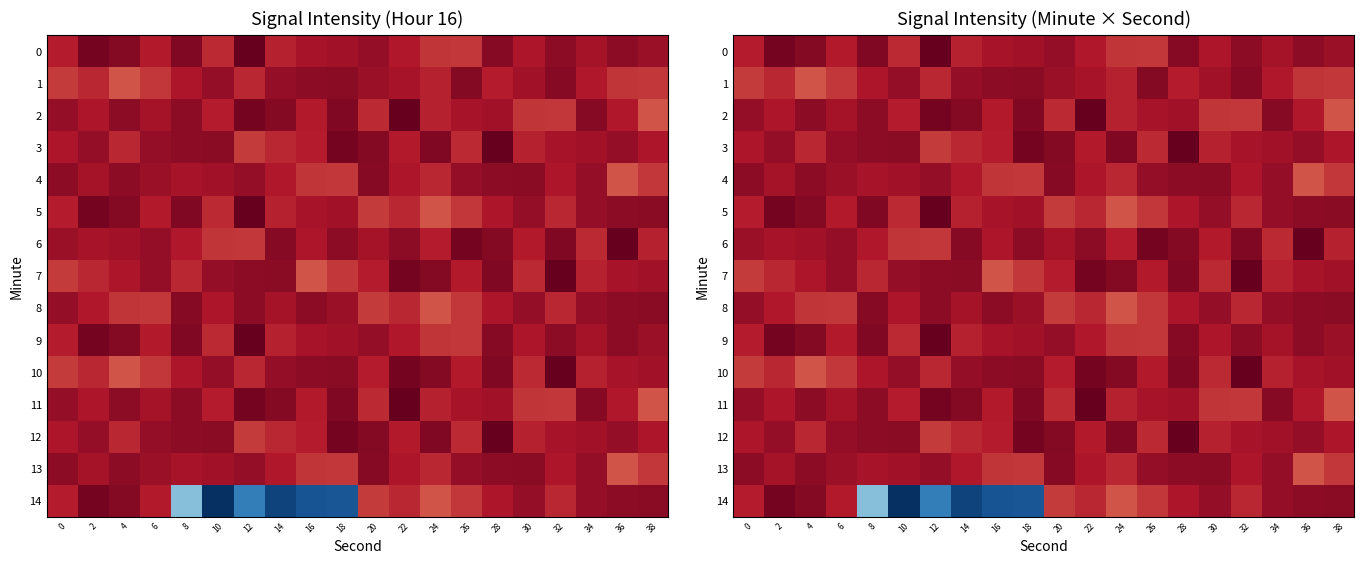

What is the difference between the second highest and minimum values in the 5 series?

5.9